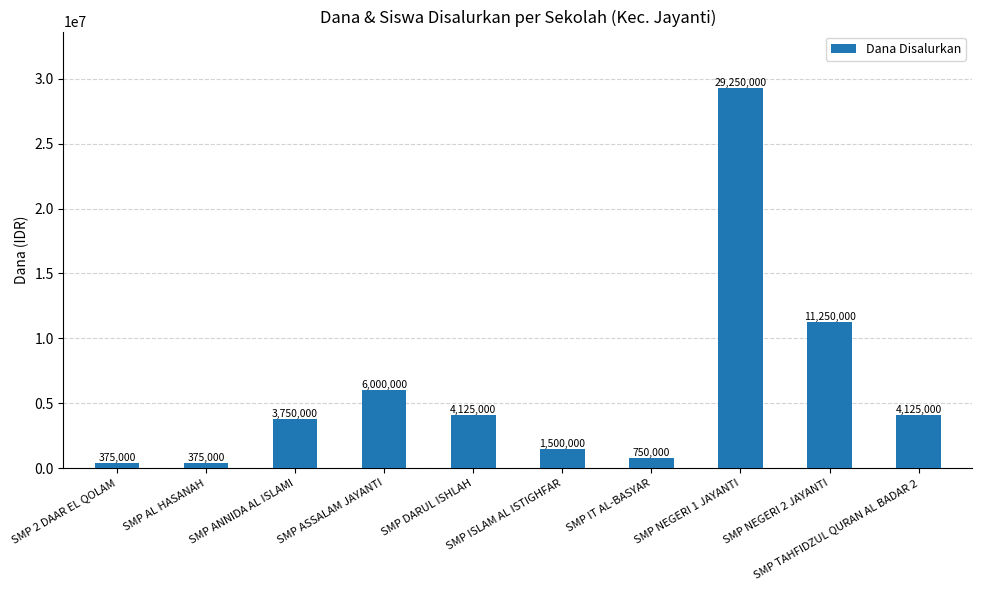

What is the maximum value shown in the chart?

29250000